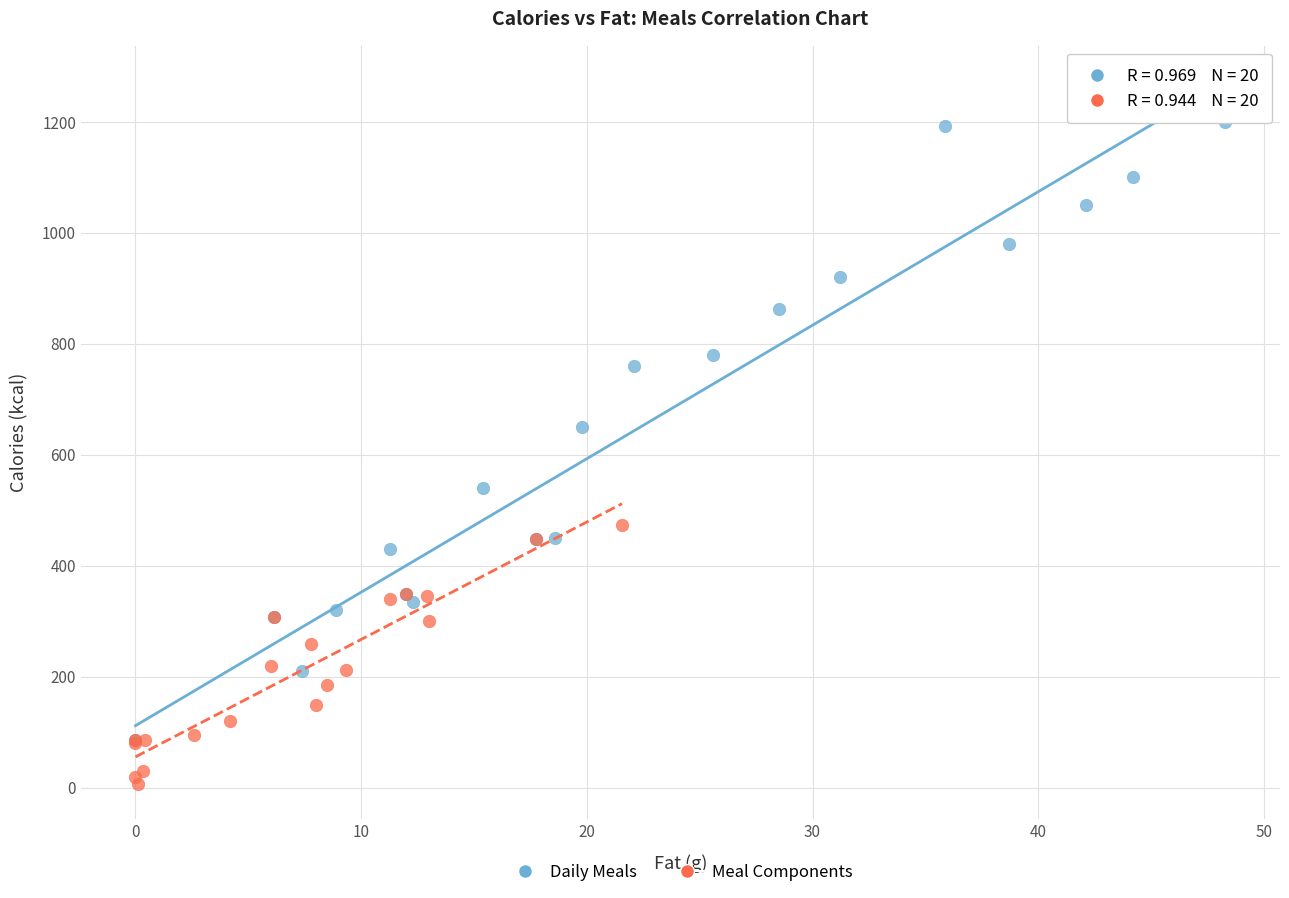

Which series reaches the minimum Y coordinate?

Meal Components